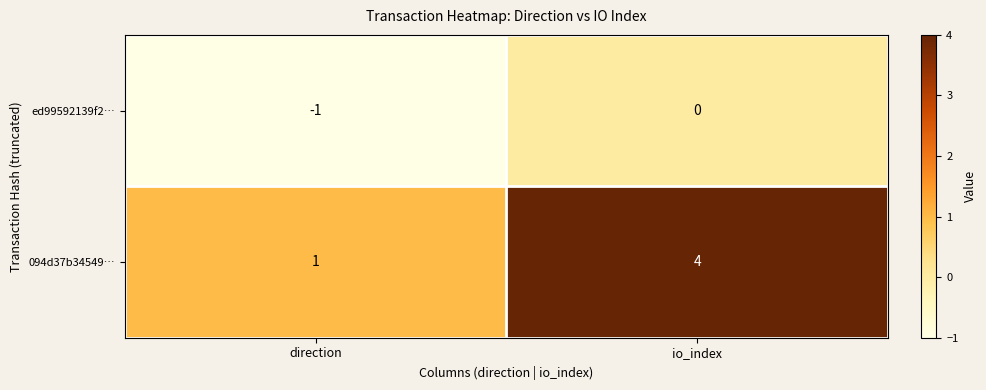

What is the difference between the 094d37b34549… values at direction and io_index?

3